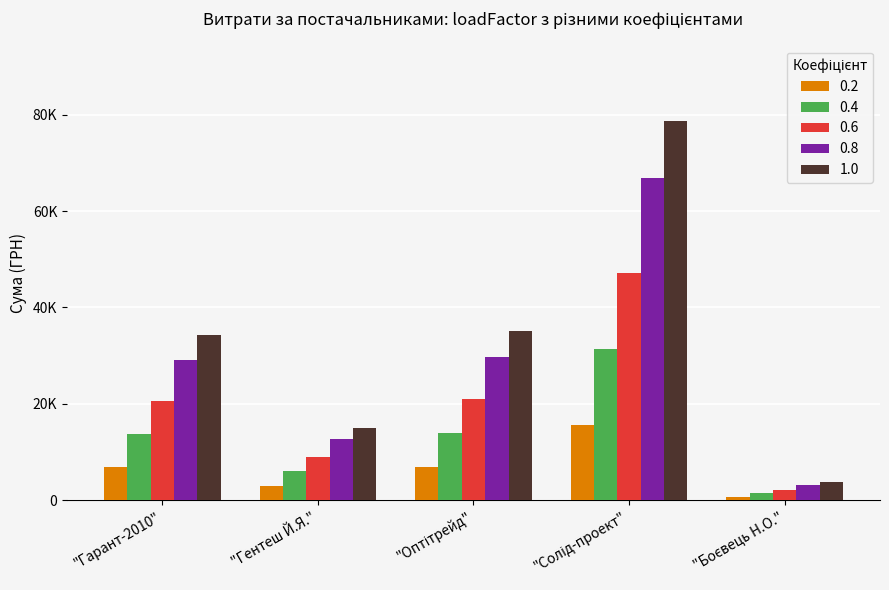

Does the chart contain any negative values?

No